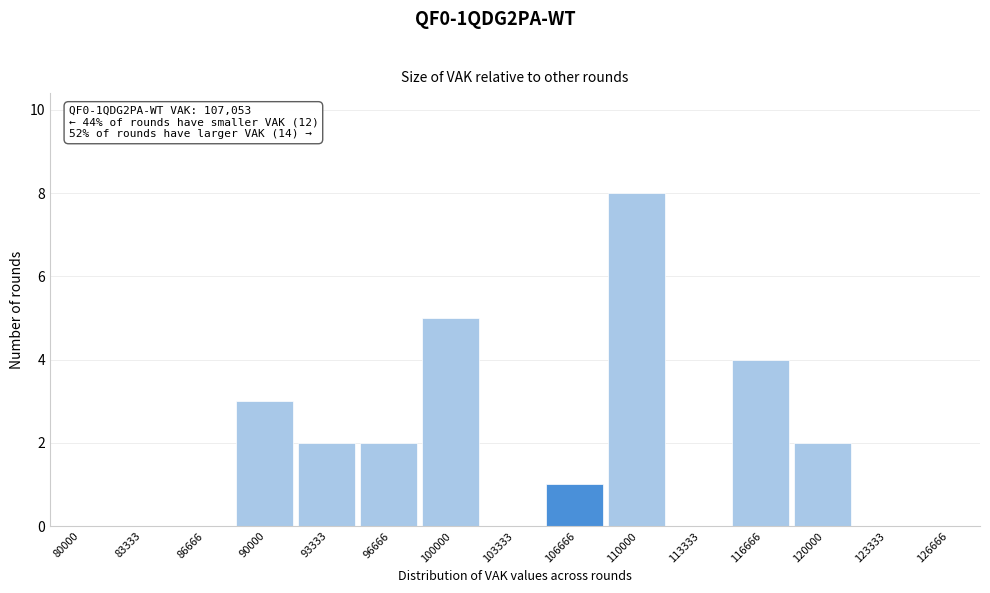

Reading left to right, what are all the values shown in this chart?

80000=0	83333=0	86666=0	90000=3	93333=2	96666=2	100000=5	103333=0	106666=1	110000=8	113333=0	116666=4	120000=2	123333=0	126666=0